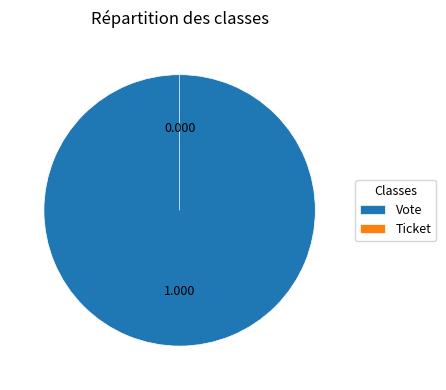

How many slices are in this pie chart?

2